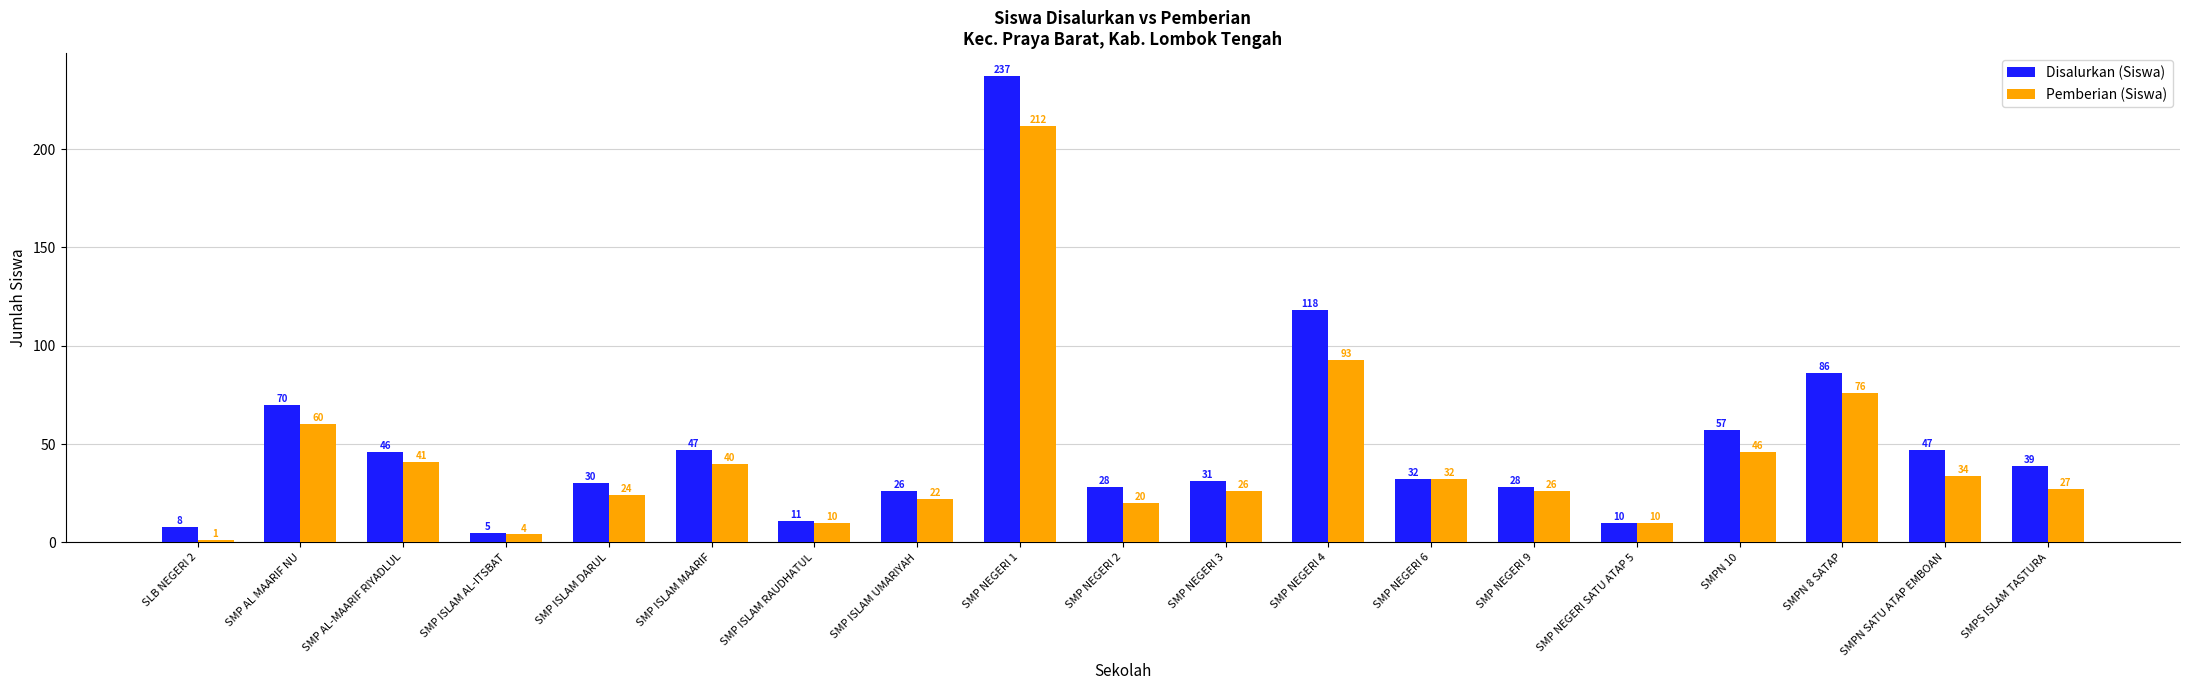

Are the bars horizontal?

No